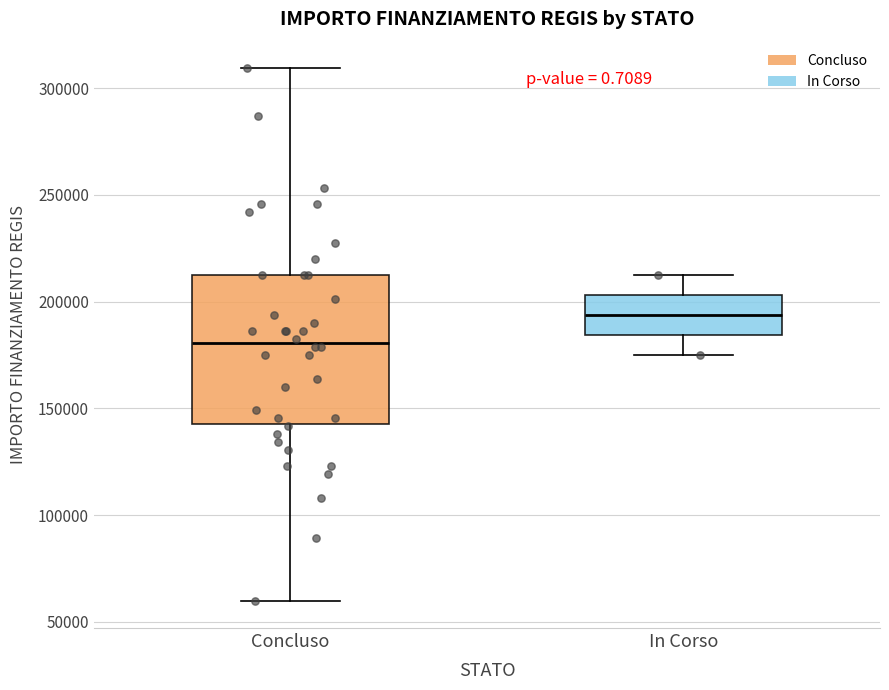

Where is the lower edge of the box for In Corso on the y-axis? The values are not printed on the chart, so give them approximately, as read against the axis.

185000